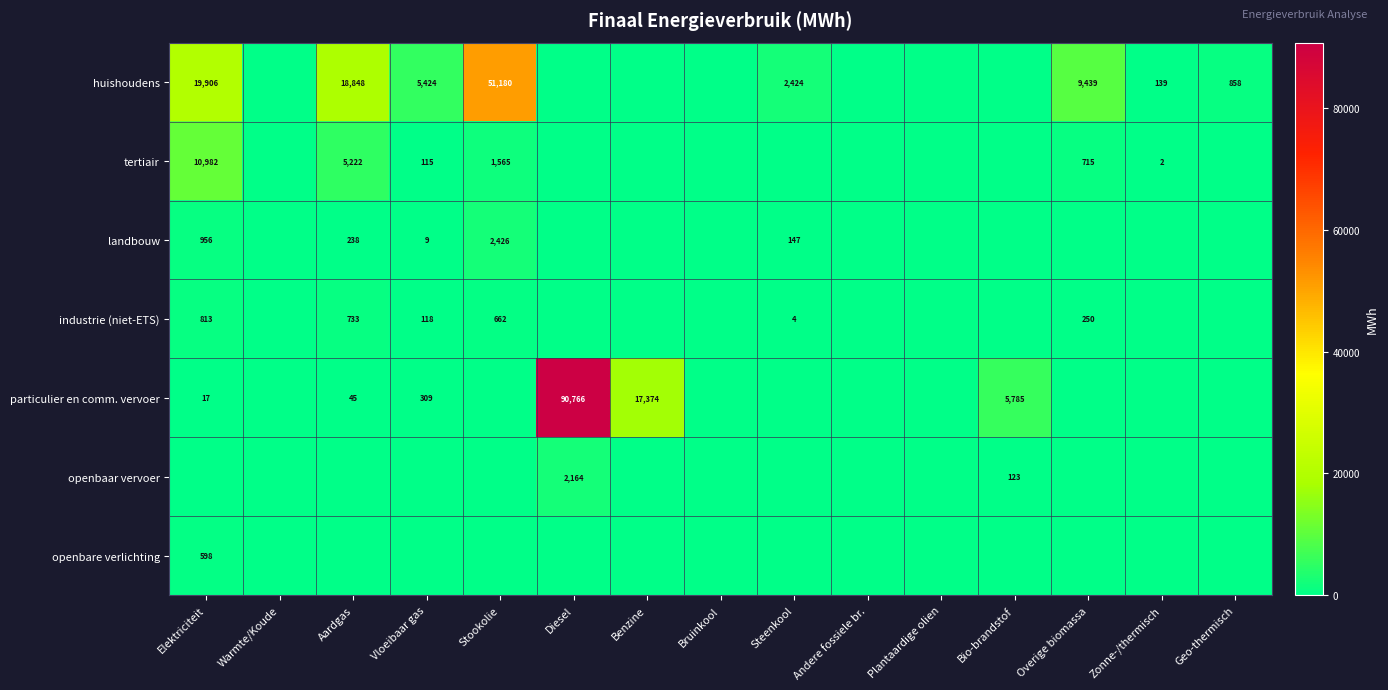

The value of openbare verlichting at Elektriciteit is 598. True or false?

True